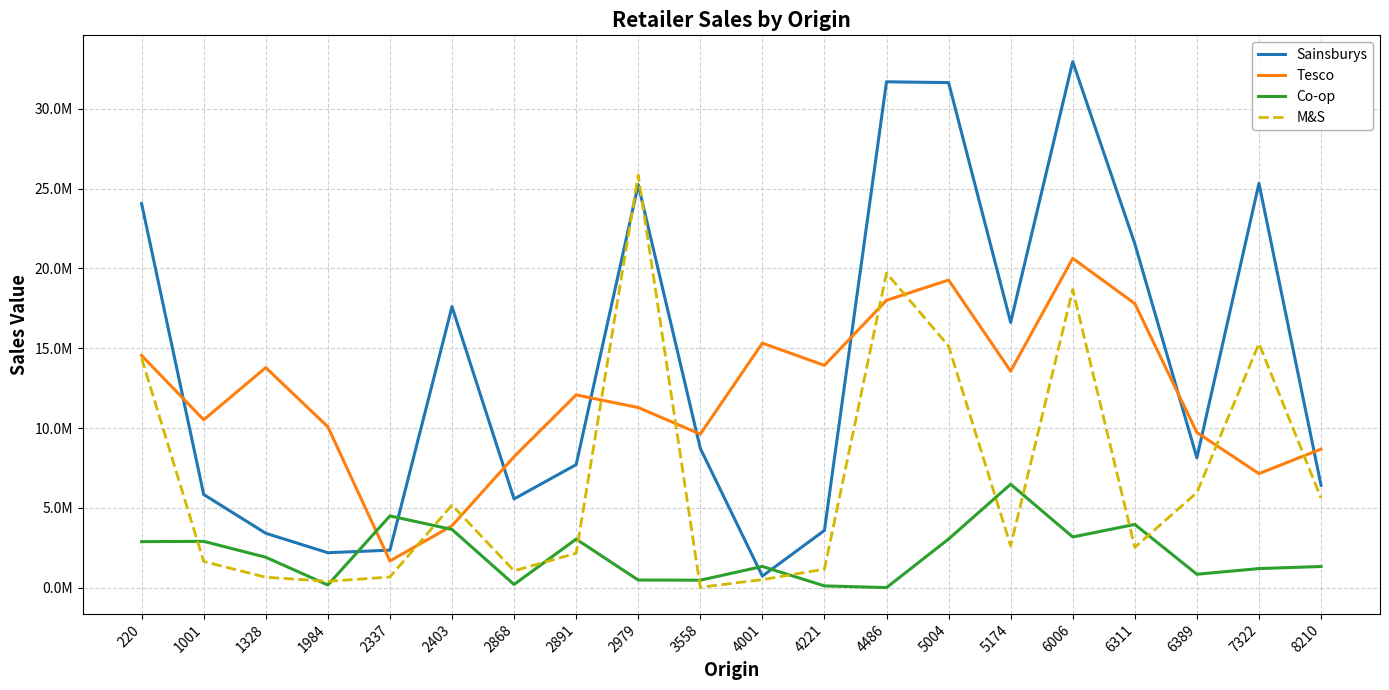

Does the chart display data point markers on the line(s)?

No